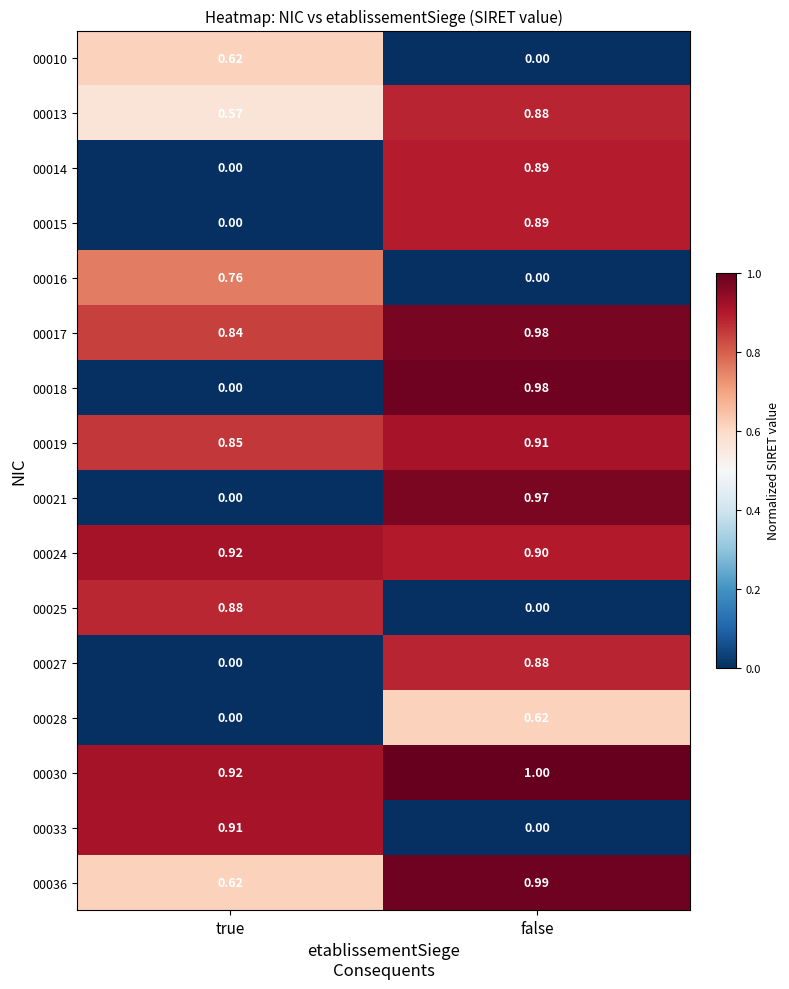

Where is 00019 nearest to the value 0?

true